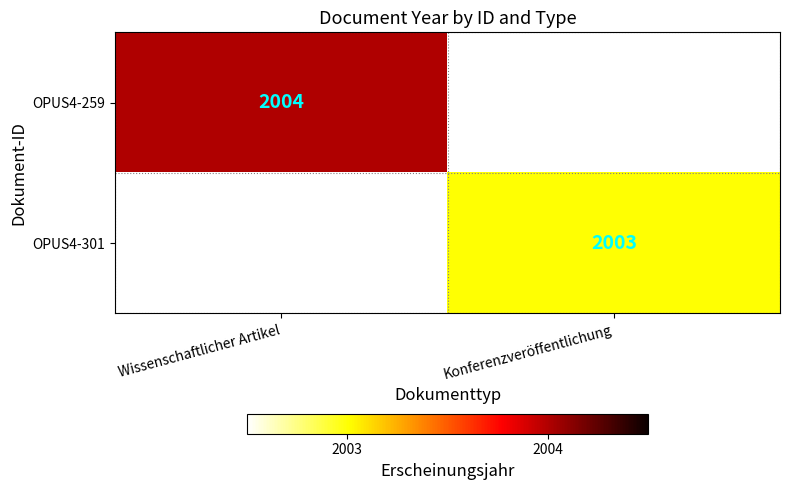

The OPUS4-301 series shows 1379 at Konferenzveröffentlichung. True or false?

False